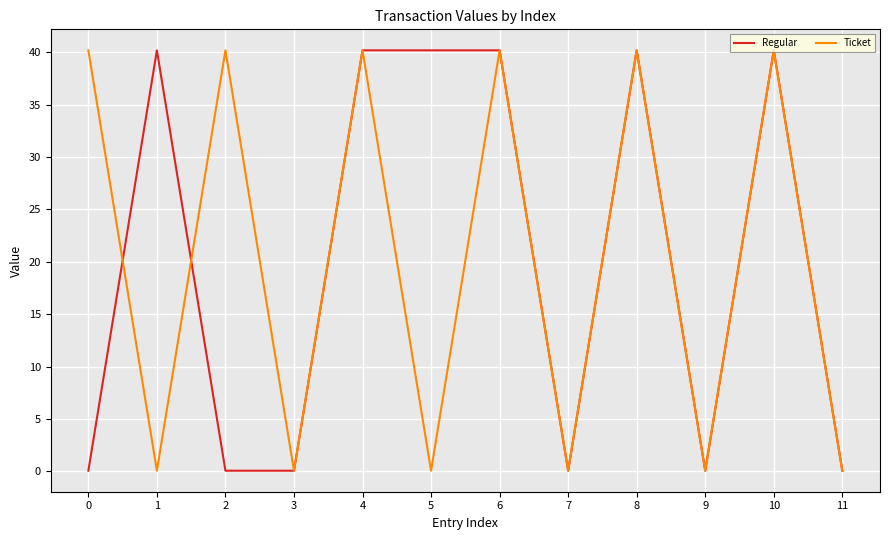

What is the total value across all series at 6?

80.3